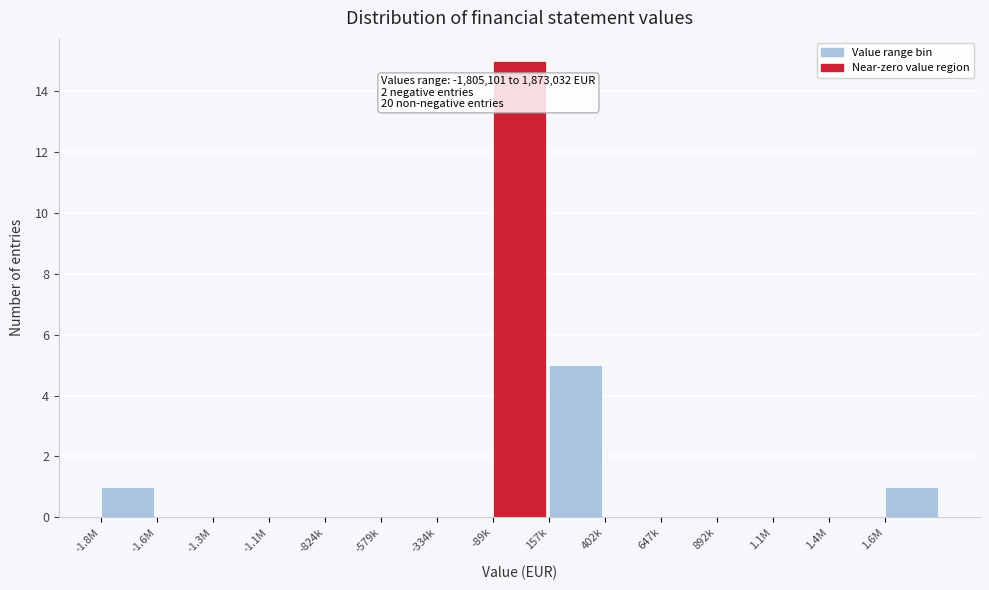

Reading left to right, extract all data points from this chart.

-1.8M=1	-1.6M=0	-1.3M=0	-1.1M=0	-824k=0	-579k=0	-334k=0	-89k=15	157k=5	402k=0	647k=0	892k=0	1.1M=0	1.4M=0	1.6M=1